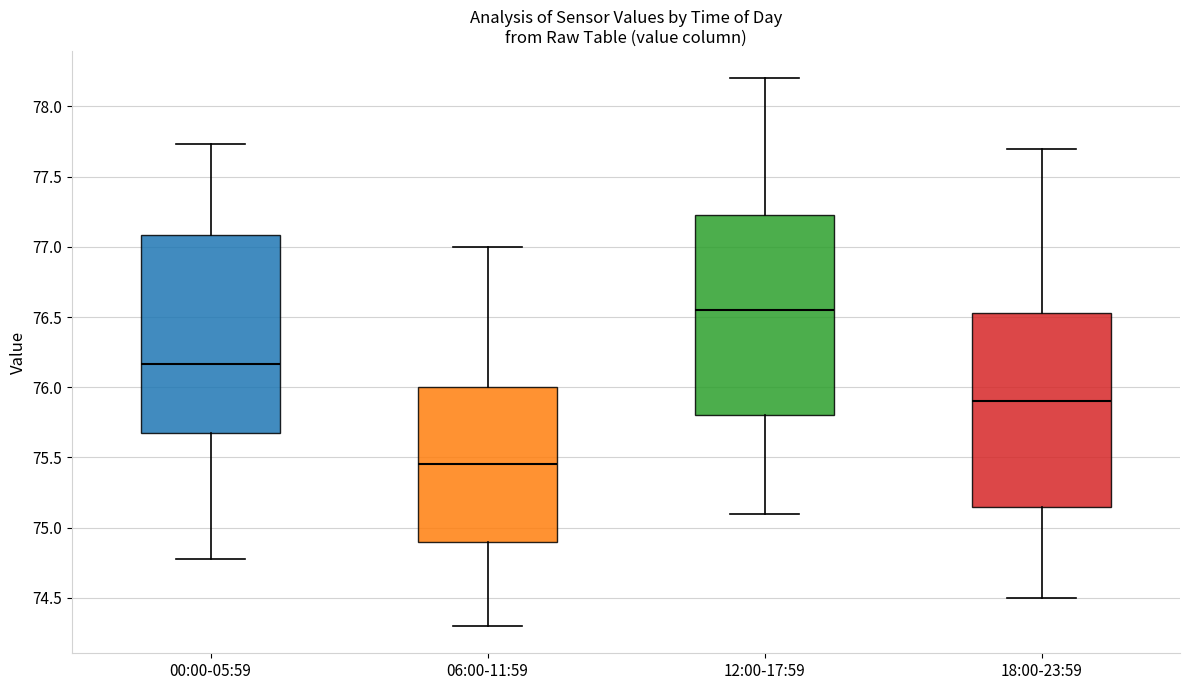

Which box's median line is the lowest?

06:00-11:59